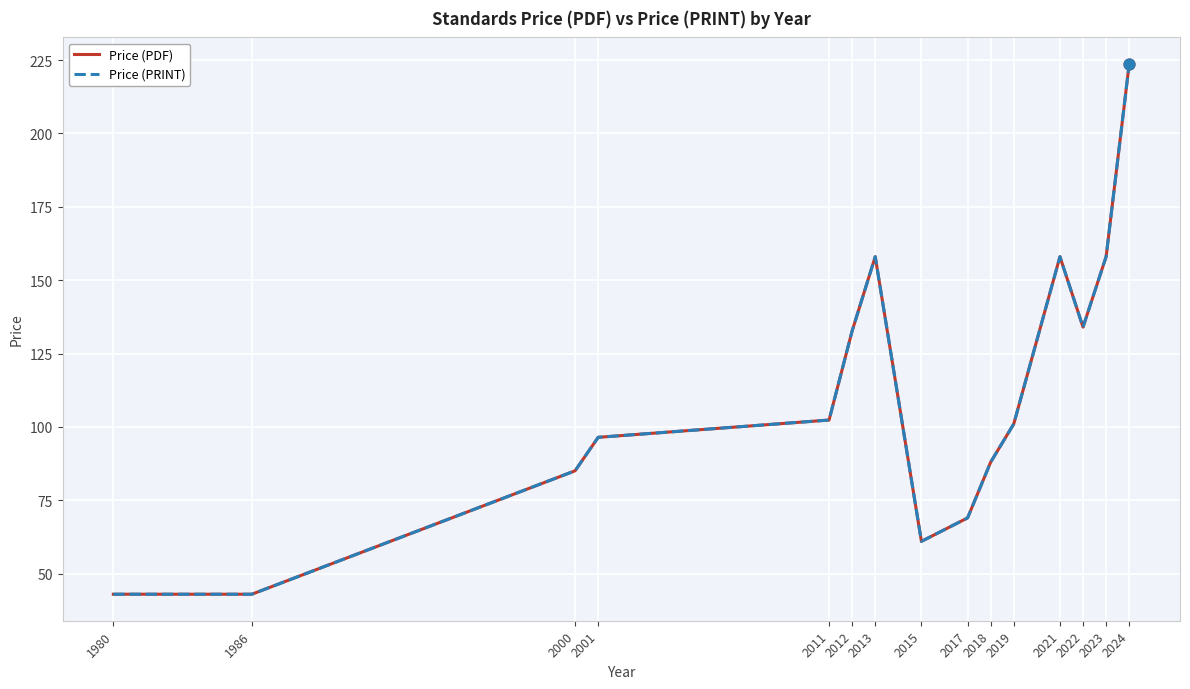

What is the total value across all series at 2012?

265.4